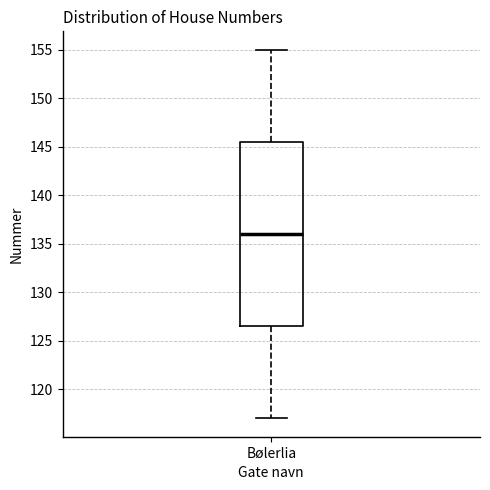

Where is the upper edge of the box for Bølerlia on the y-axis? The values are not printed on the chart, so give them approximately, as read against the axis.

145.5